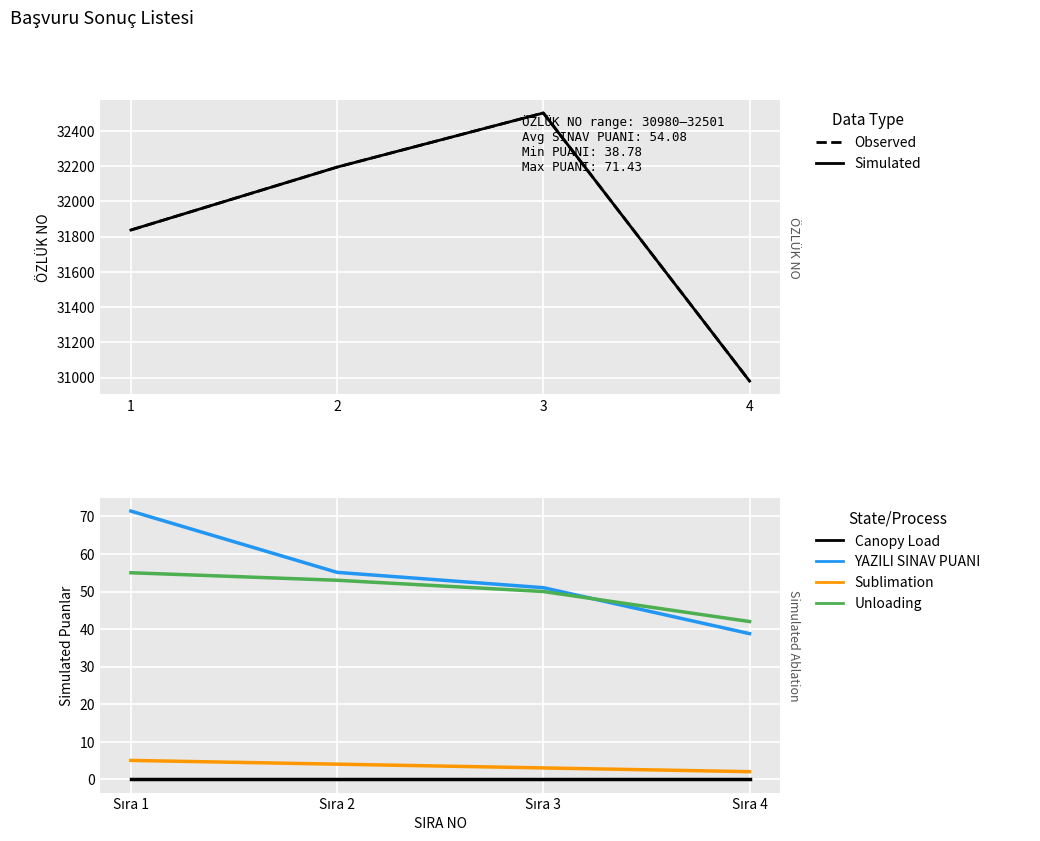

How many lines are shown in the chart?

6